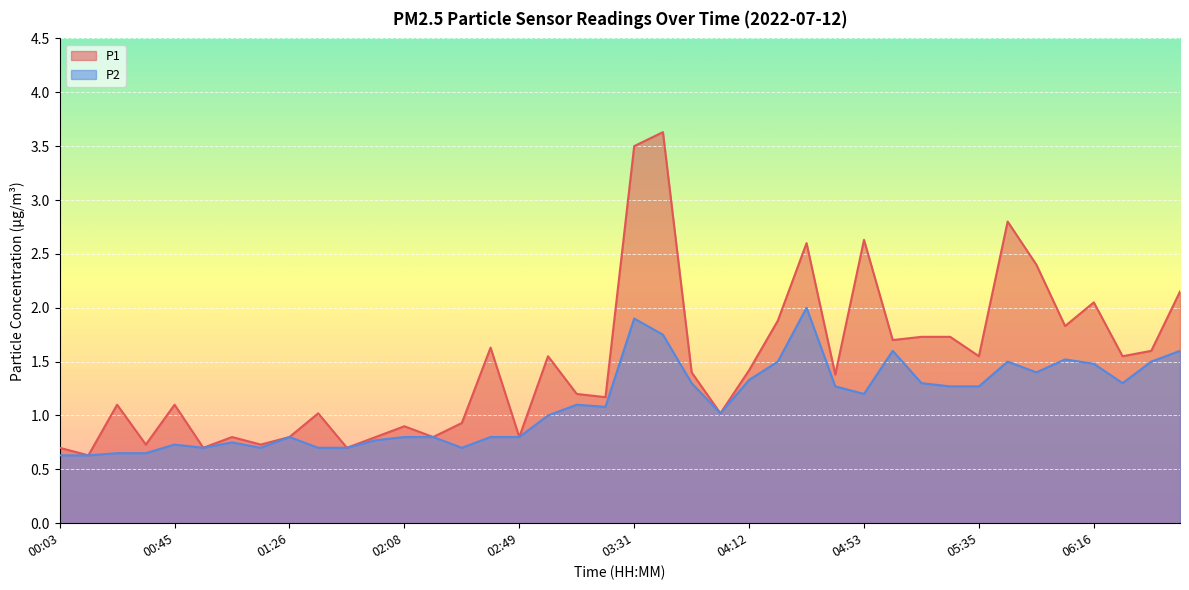

Which series changed the most between 05:14 and 05:56?

P1